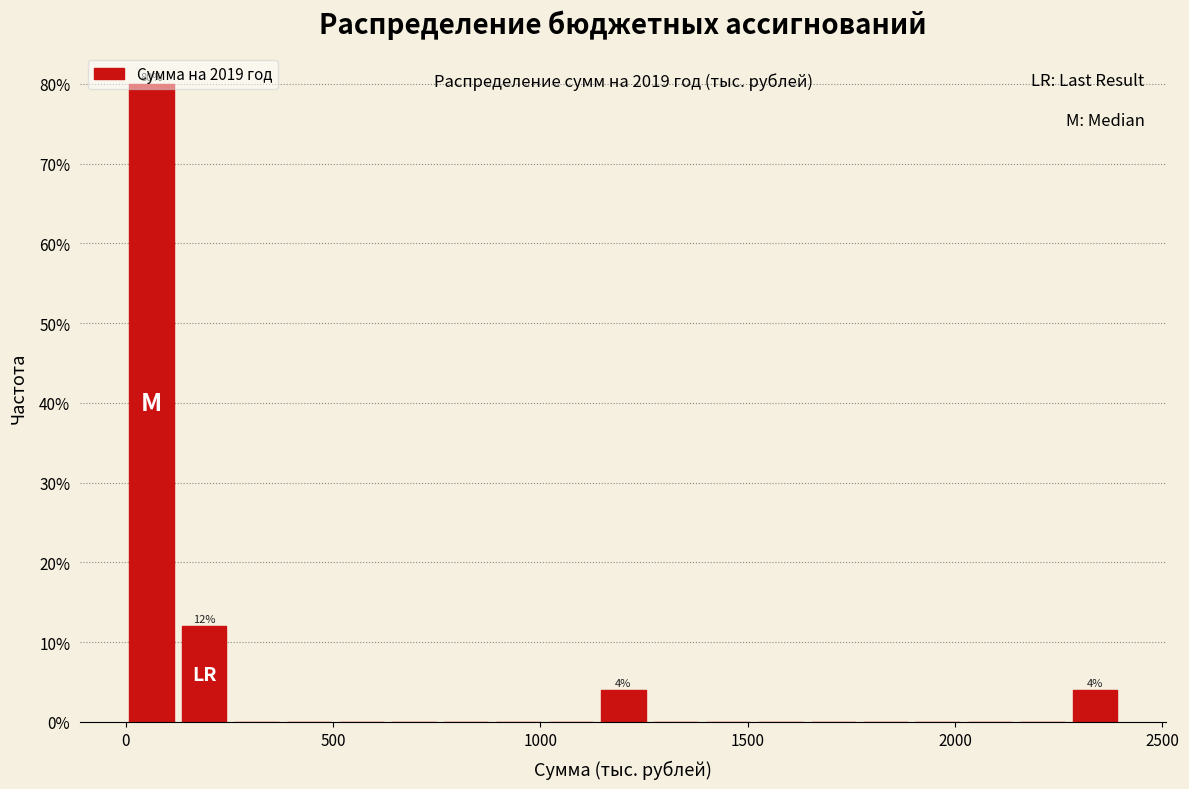

Around what value on the x-axis is the tallest bar? Give the approximate position of its centre, as read against the axis.

50